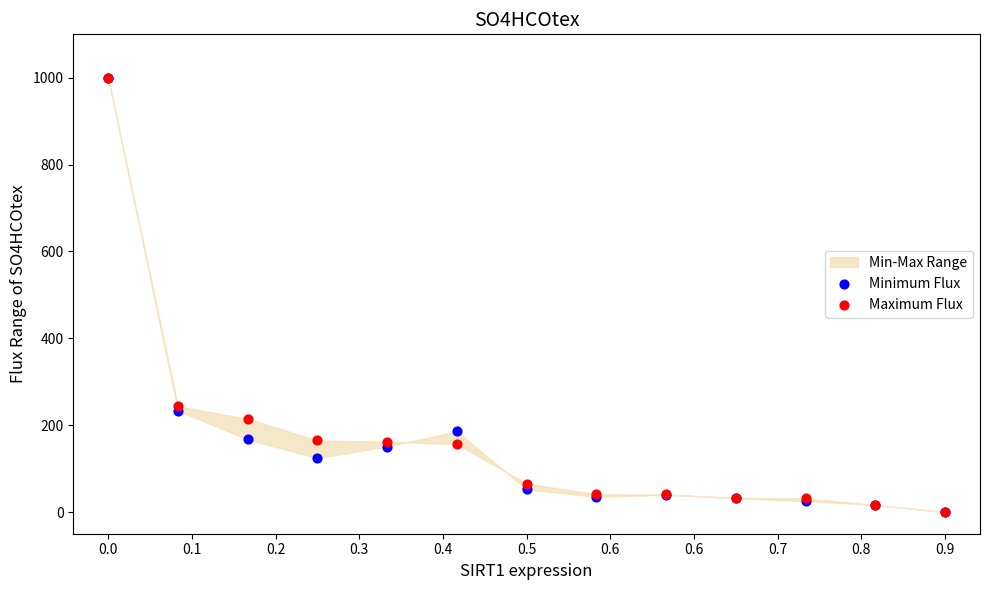

Which series has the largest Y range (max minus min)?

Minimum Flux